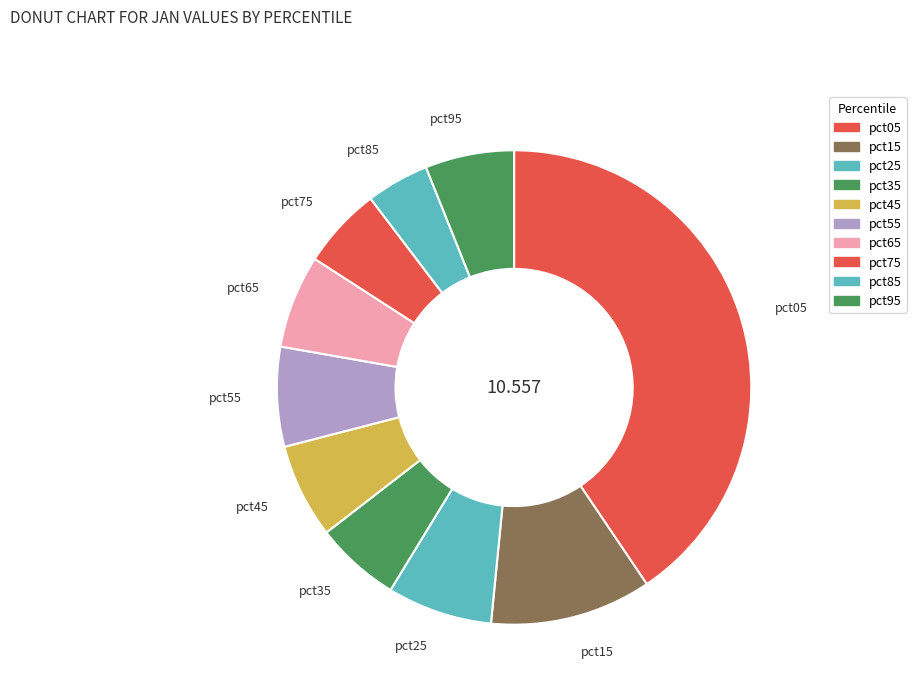

Is it true that pct25 is 7% of the pie?

True